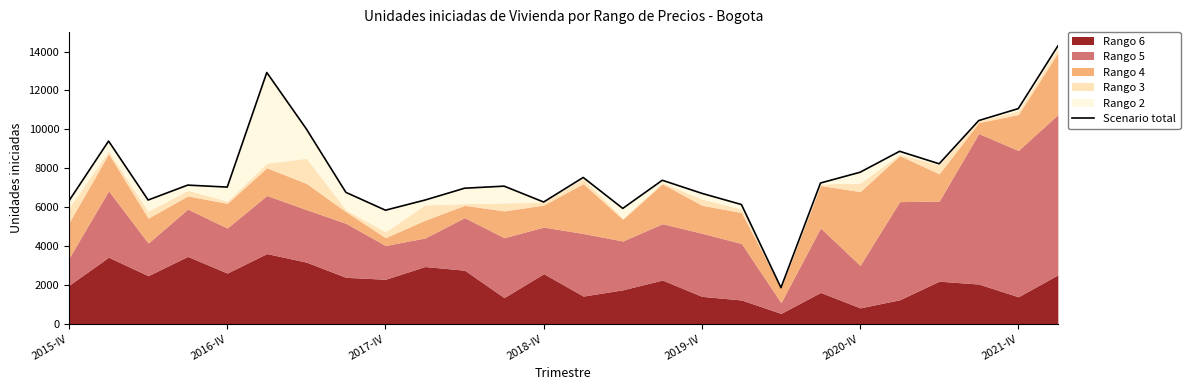

How many lines are shown in the chart?

1